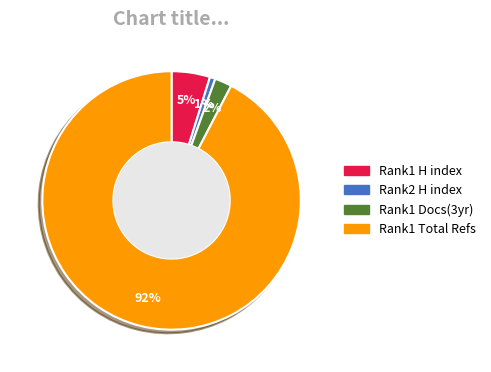

Is there any slice that represents more than half of the pie?

Yes